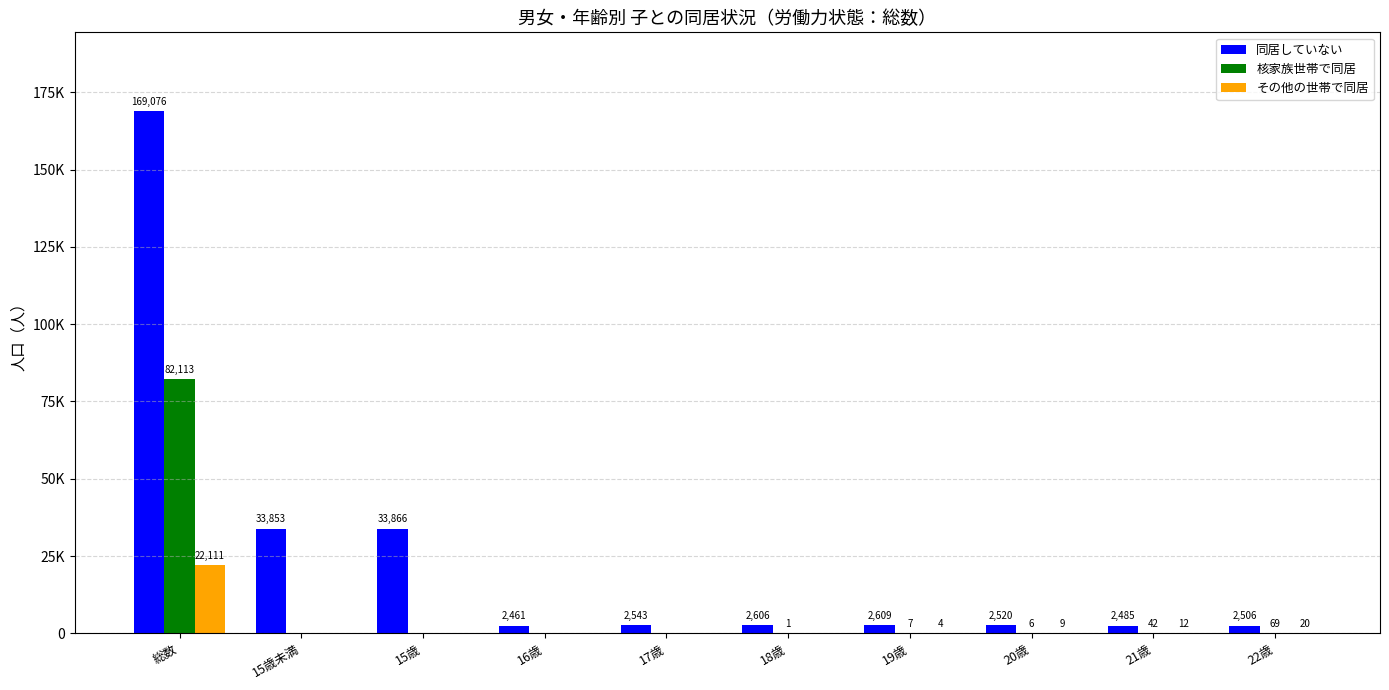

At how many categories does at least one series exceed 21541?

3